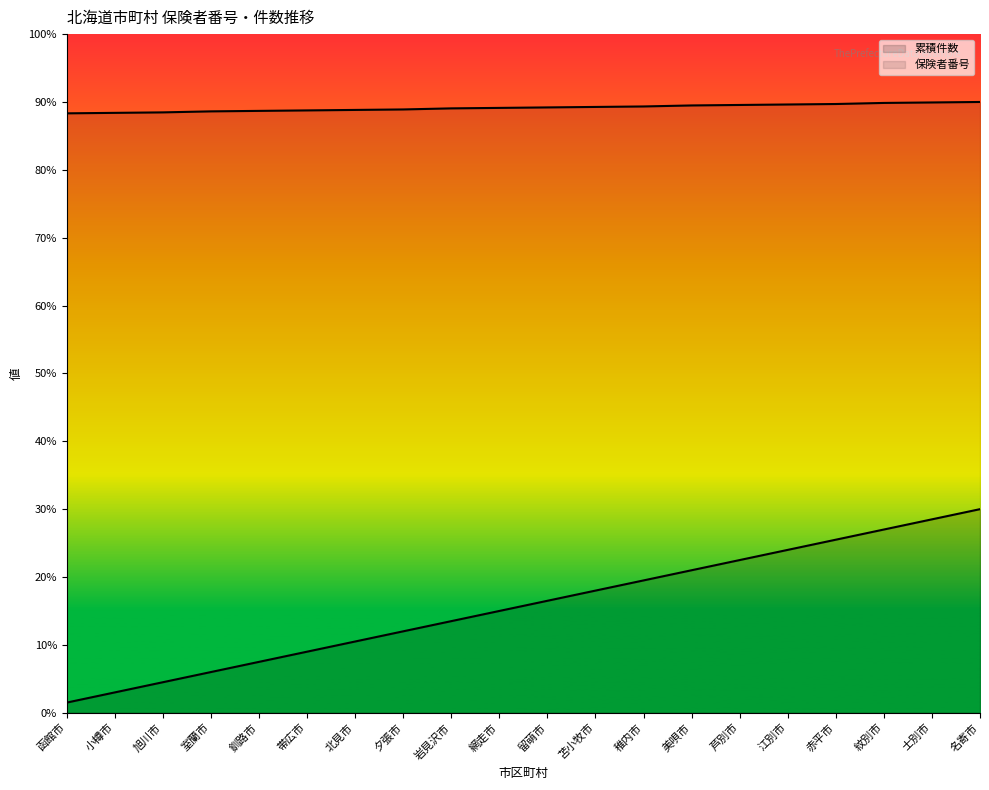

True or false: 累積件数 and 保険者番号 intersect in this chart.

False